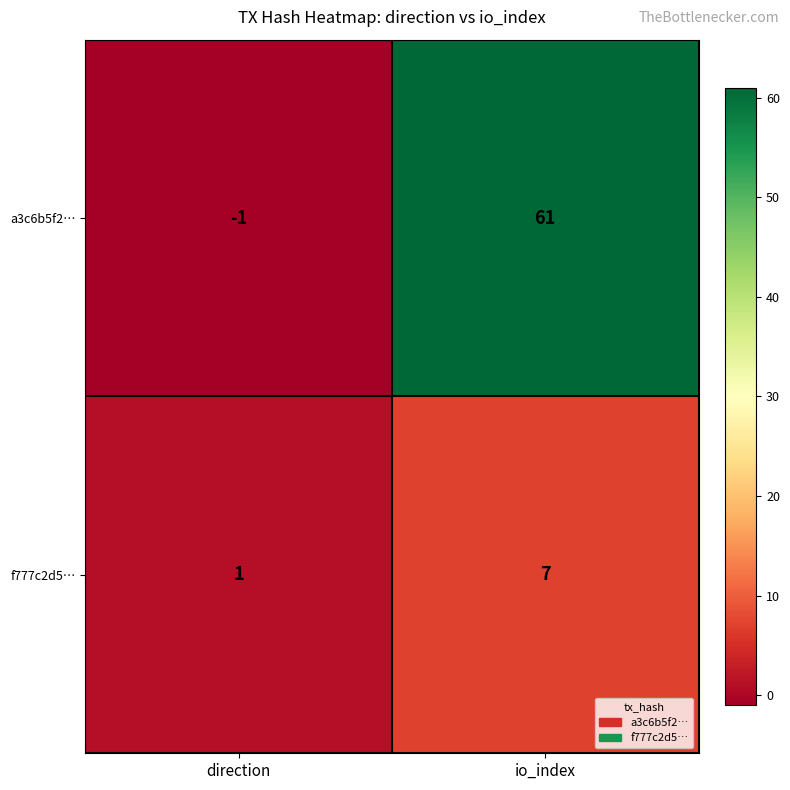

The value of f777c2d5… at direction is 0. True or false?

False